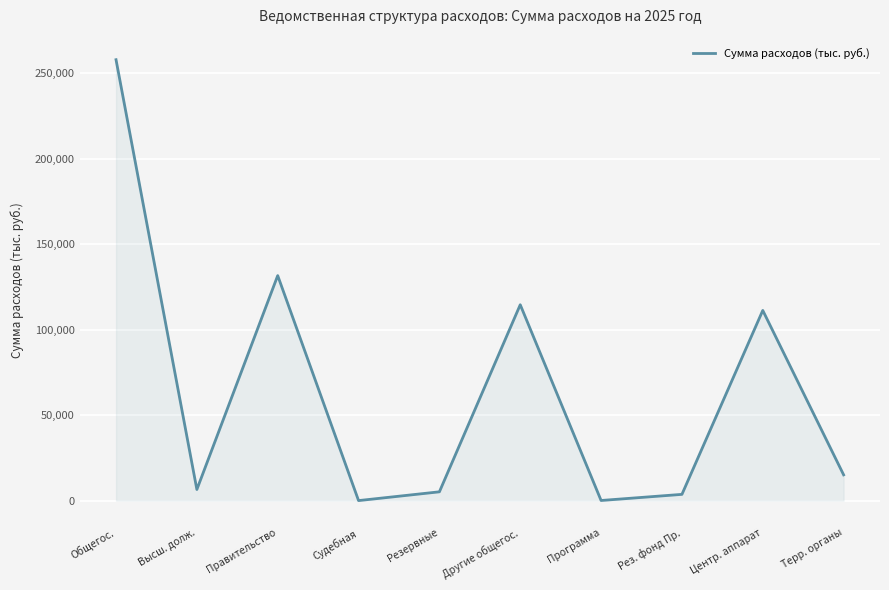

Does the chart have visible grid lines?

Yes